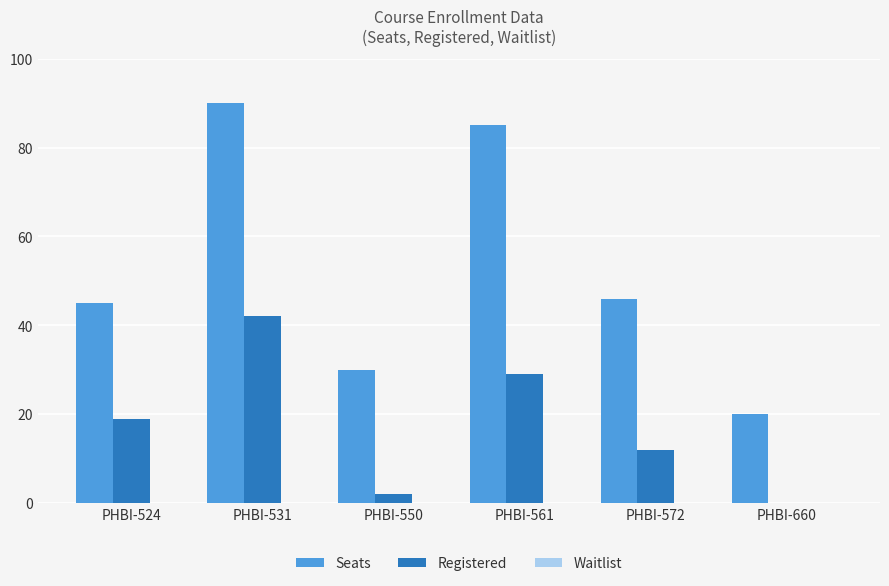

Is it true that Registered equals 13 at PHBI-524?

False